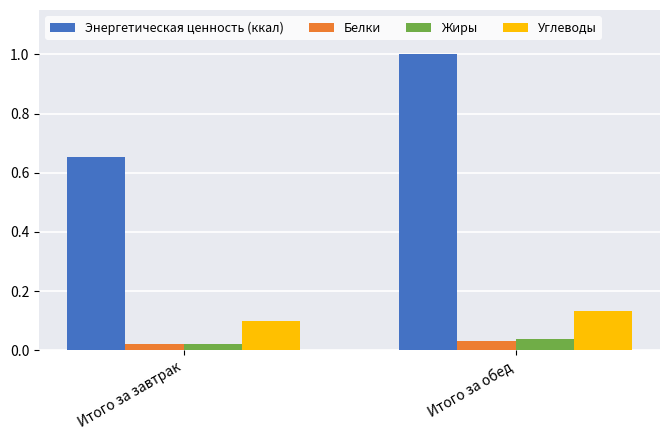

What is the greatest value displayed?

1.0